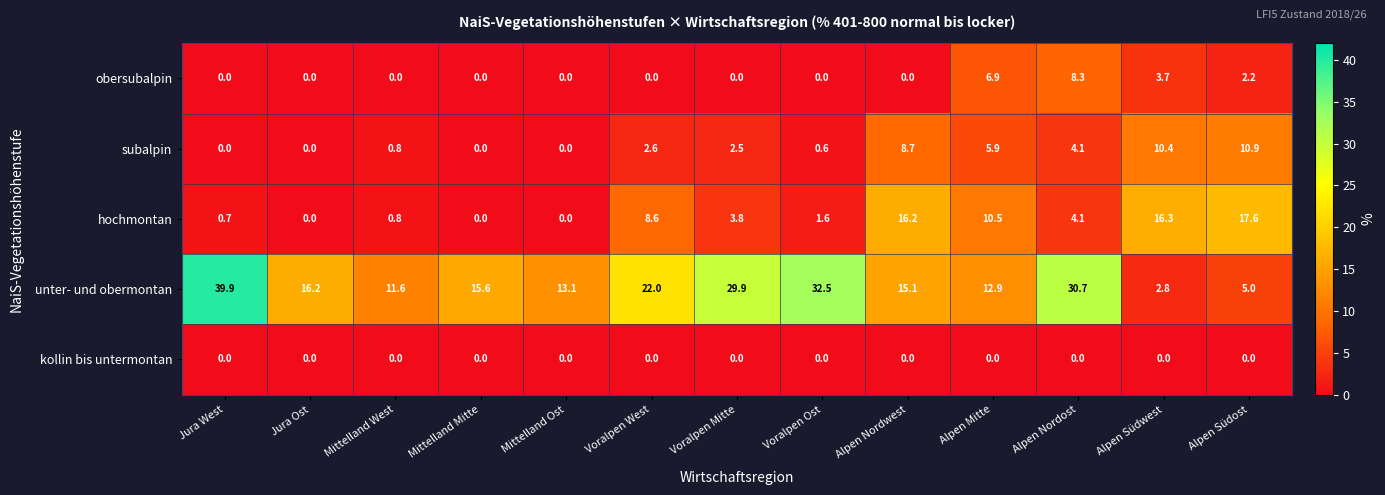

Is it true that obersubalpin equals 3.7 at Alpen Südwest?

True